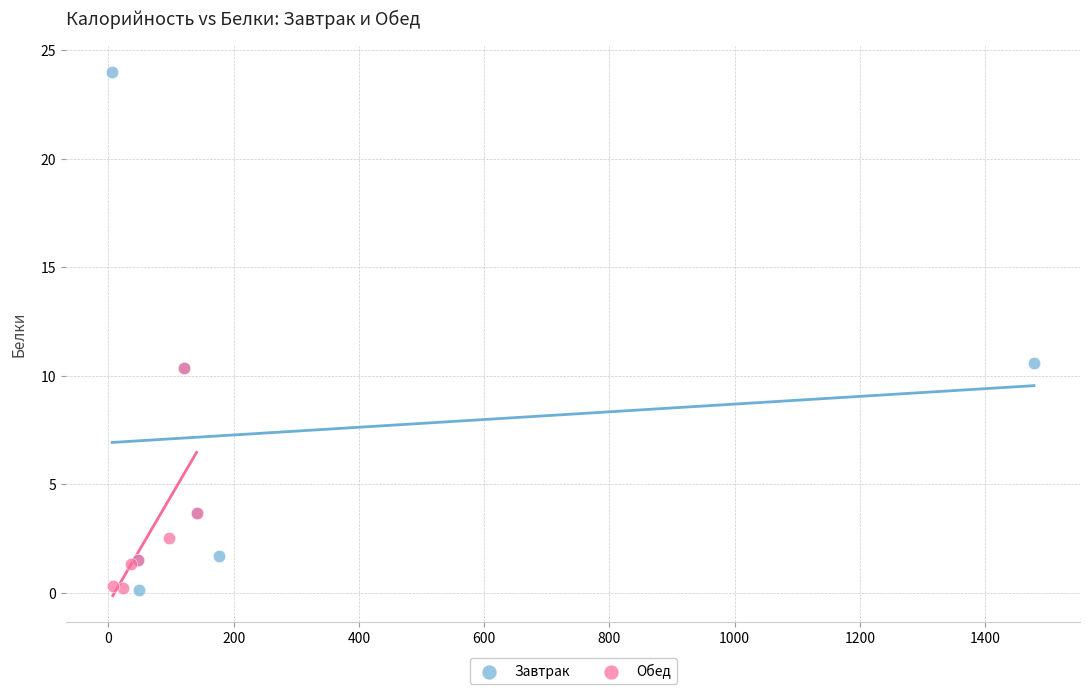

Which series reaches the maximum Y coordinate?

Завтрак